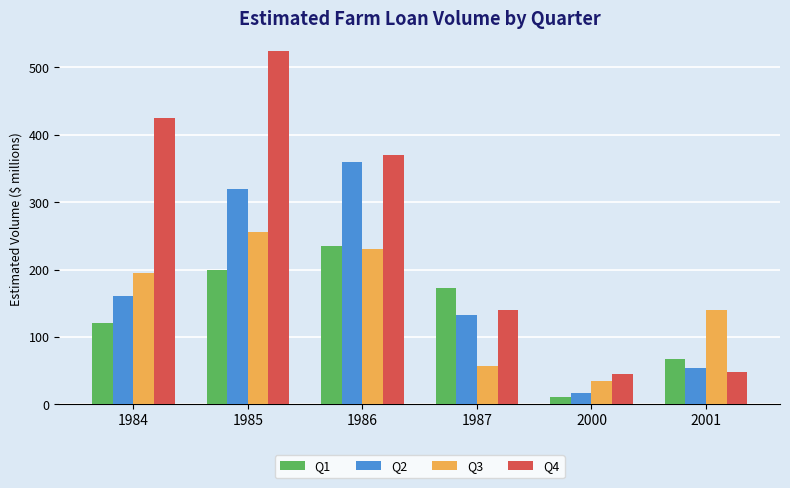

Where is Q3 nearest to the value 144?

2001